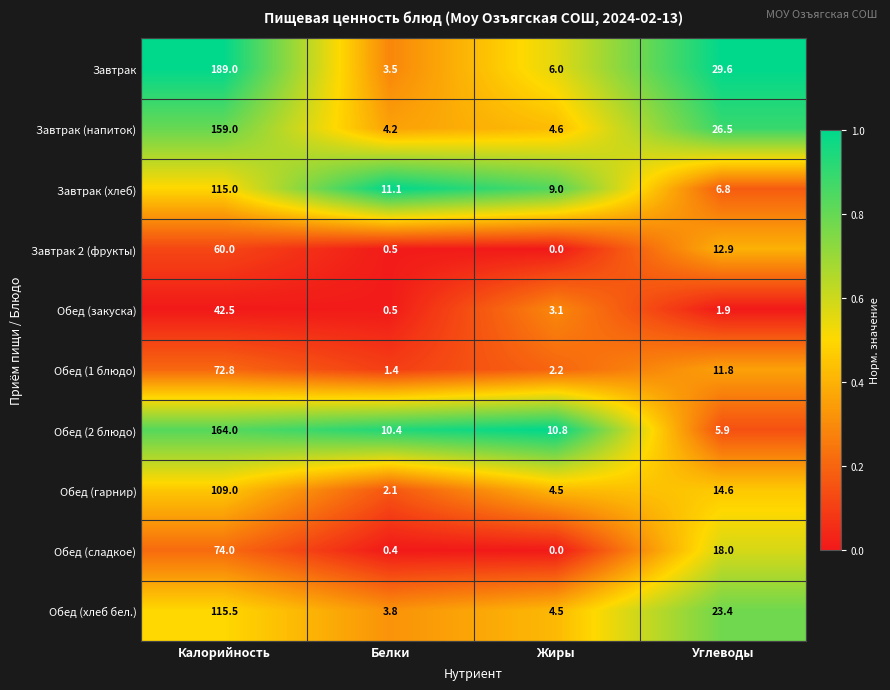

At which label does Завтрак (напиток) first exceed 26?

Калорийность